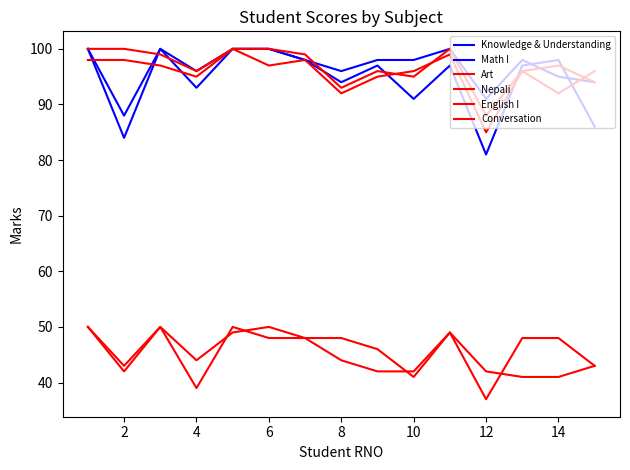

Rank the series by their maximum value, from lowest to highest.

Art, Conversation, Knowledge & Understanding, Math I, Nepali, English I